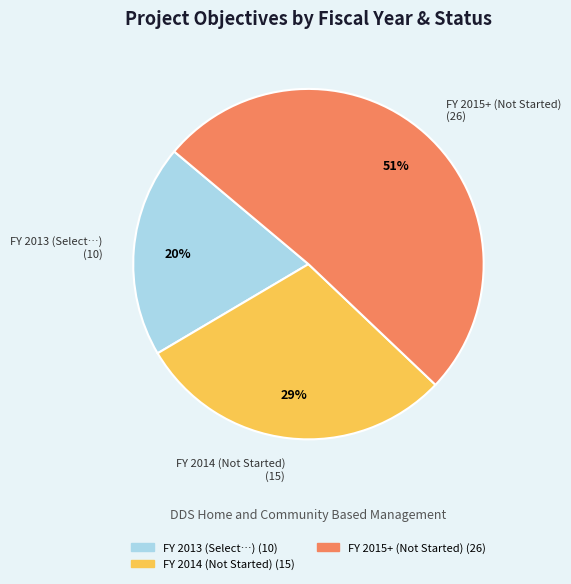

Is there any slice that represents more than half of the pie?

Yes